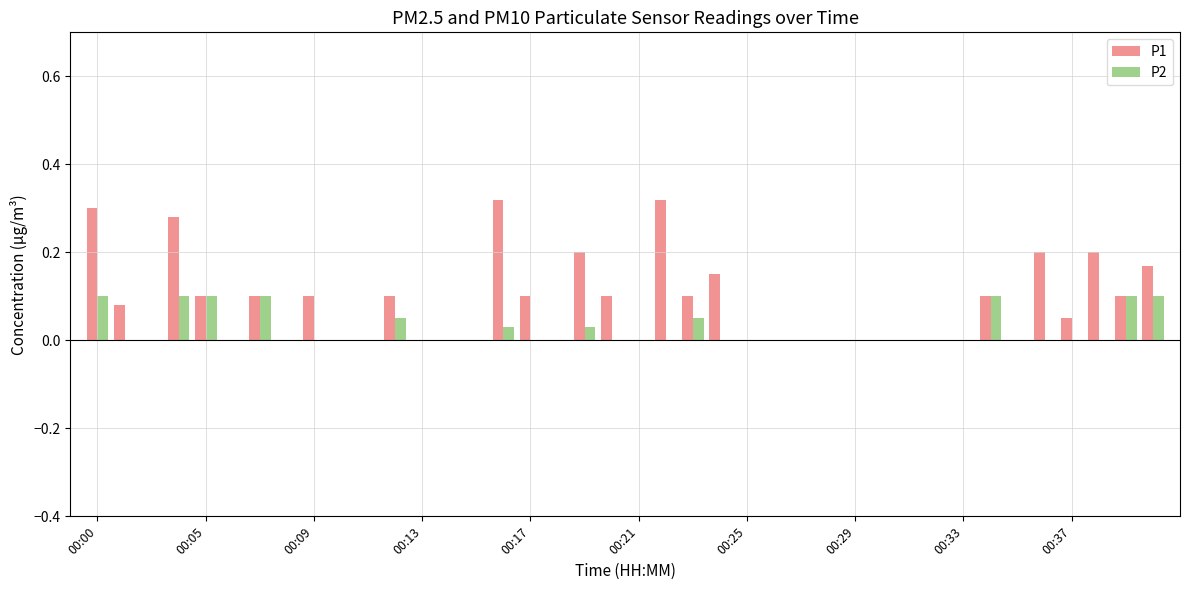

Which series has the largest total across all categories?

P1